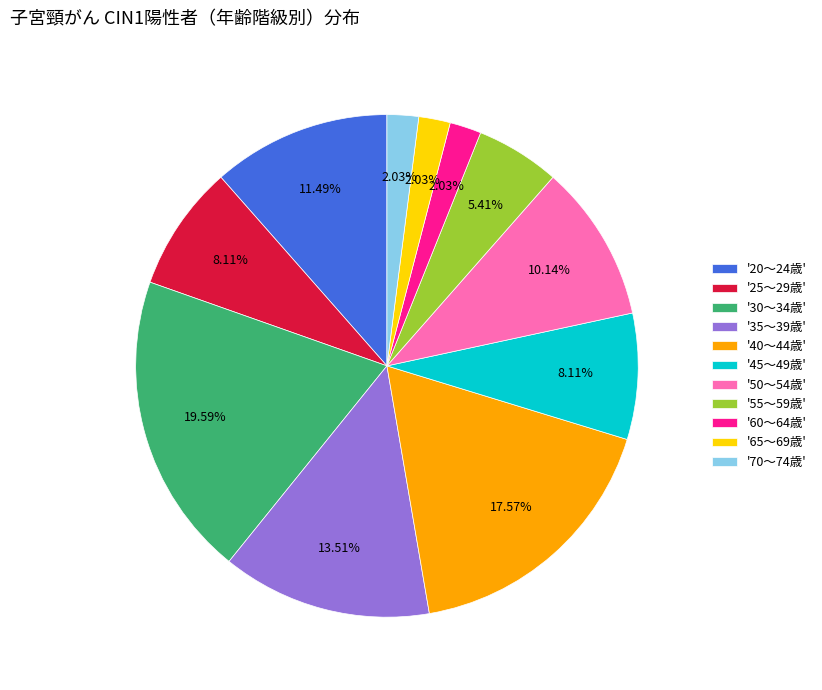

Combined, do '25～29歳' and '65～69歳' account for over 50%?

No